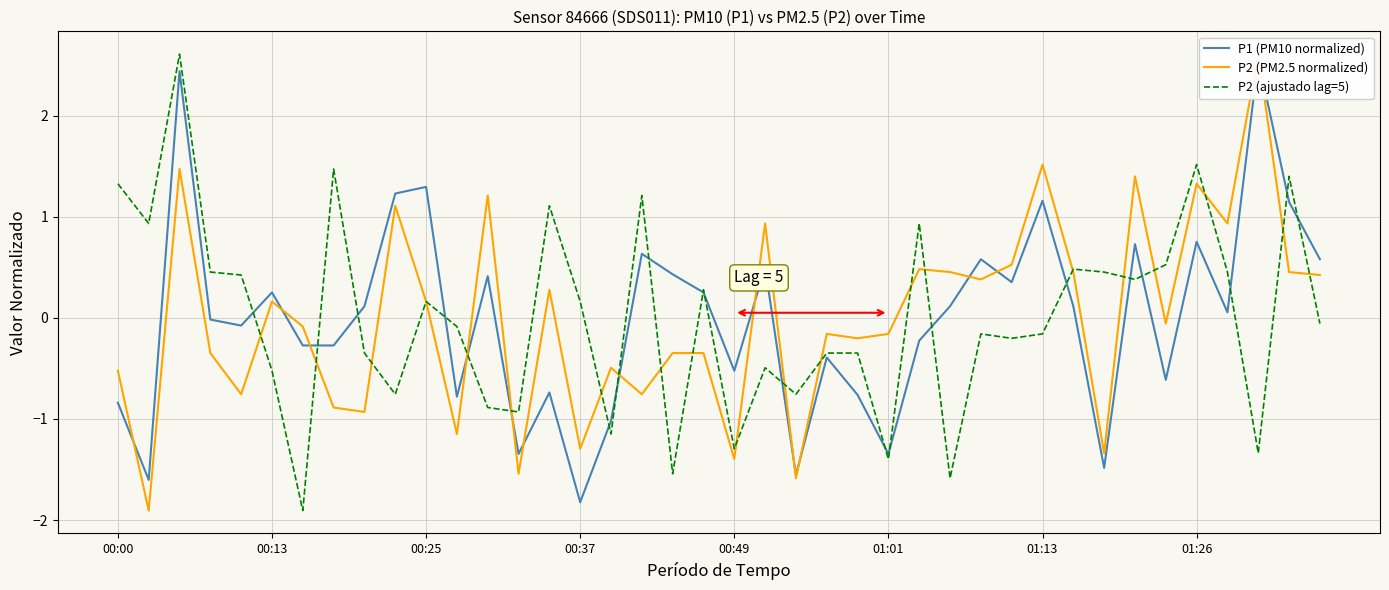

What is the maximum value for P2 (ajustado lag=5)?

2.6